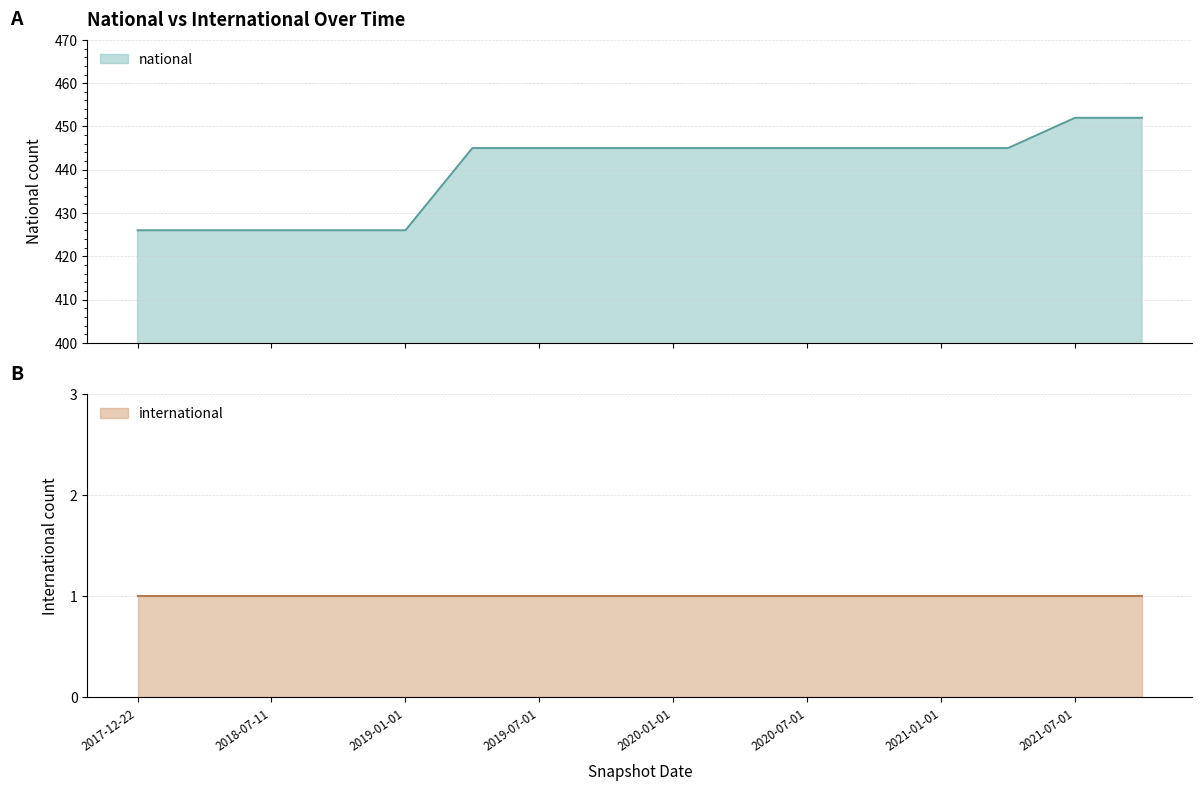

Rank the categories by value from highest to lowest.

2021-07-01, 2021-10-01, 2019-04-06, 2019-07-01, 2019-10-09, 2020-01-01, 2020-04-01, 2020-07-01, 2020-10-01, 2021-01-01, 2021-04-01, 2017-12-22, 2018-04-09, 2018-07-11, 2018-09-28, 2019-01-01